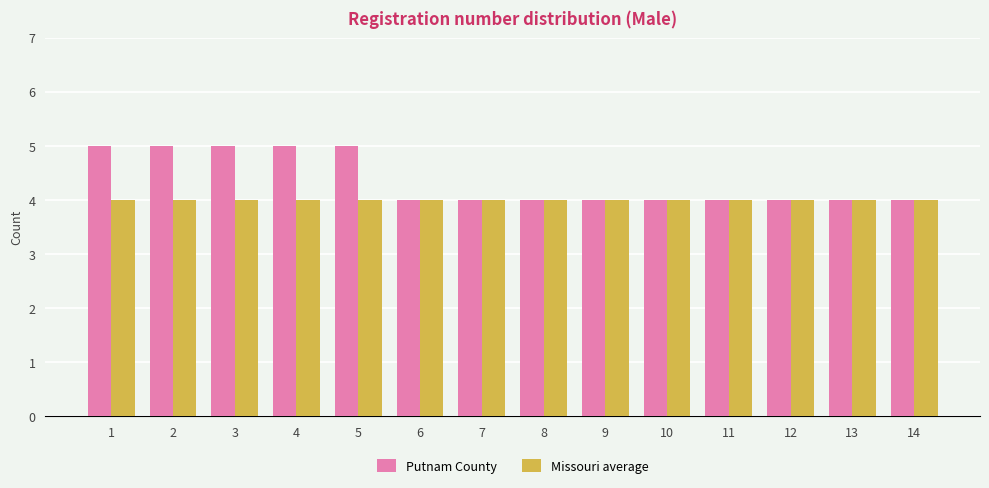

What is the difference between the maximum and minimum values in the Putnam County series?

1